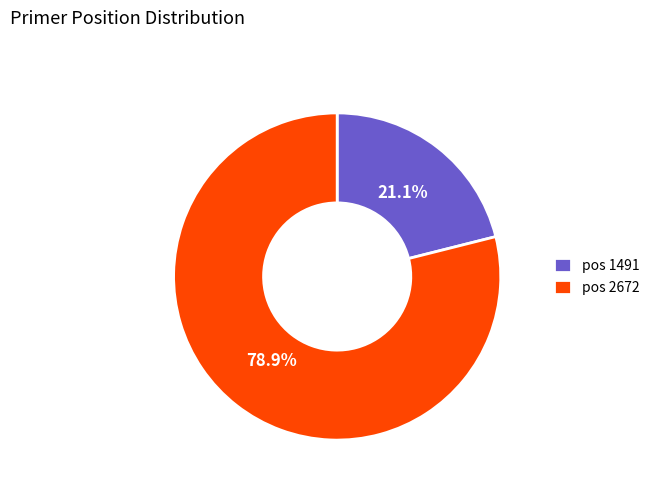

To the nearest percent, what is the average slice percentage?

50%